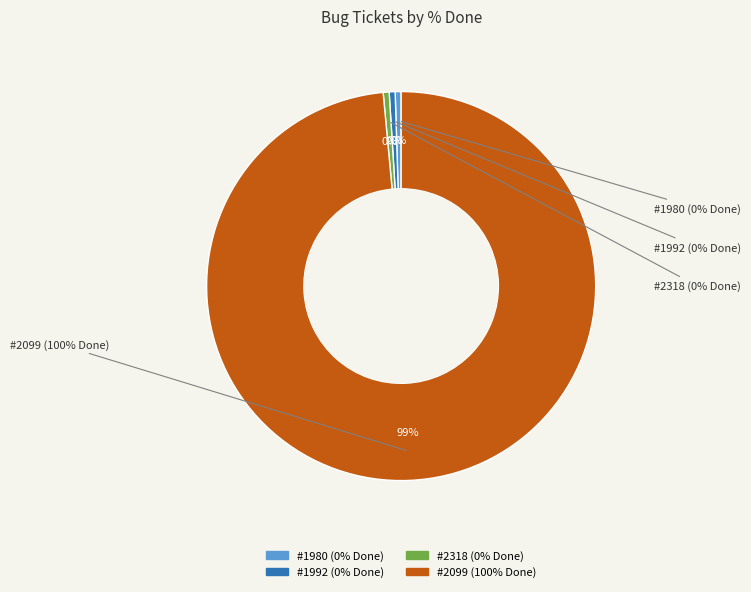

Which slice is the largest?

2099